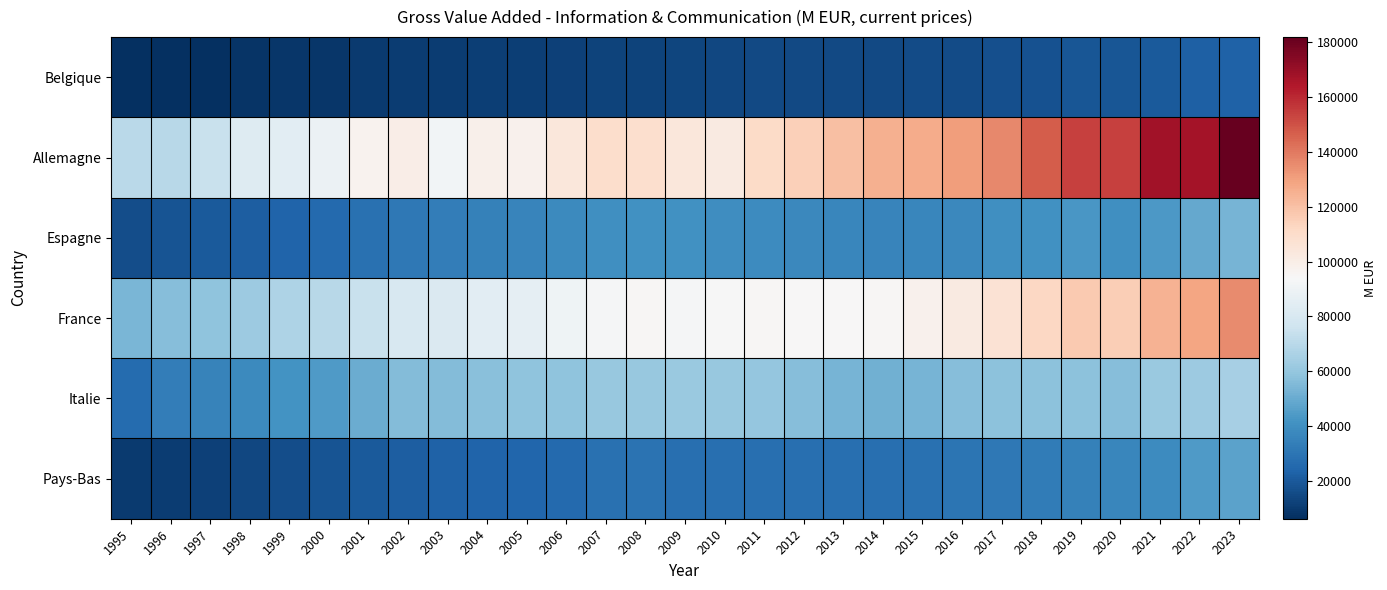

Which series changed the most between 2008 and 2022?

Allemagne